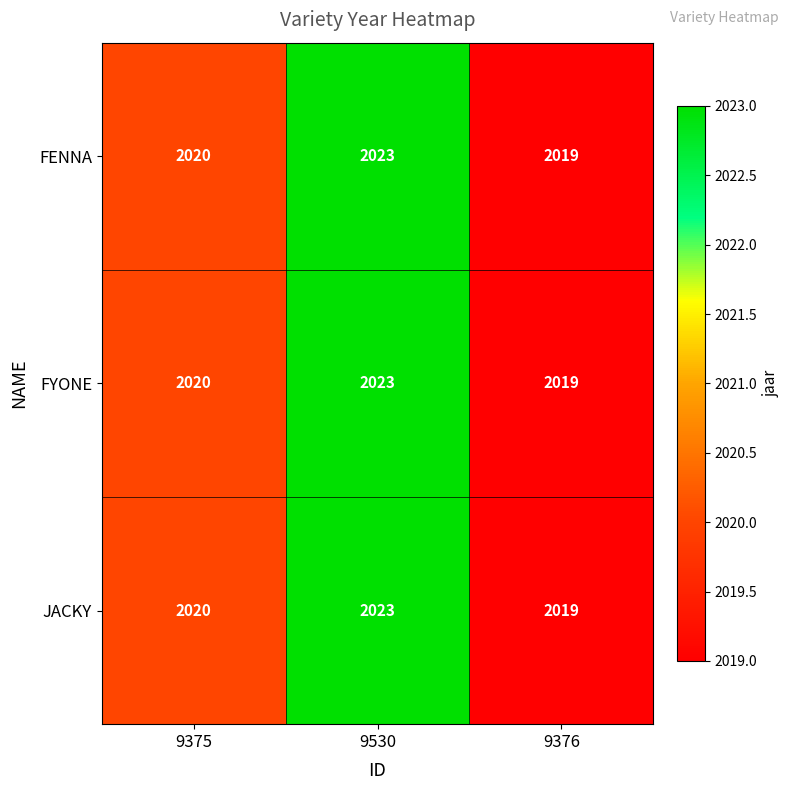

What is the sum of the FENNA values at 9375 and 9530?

4043